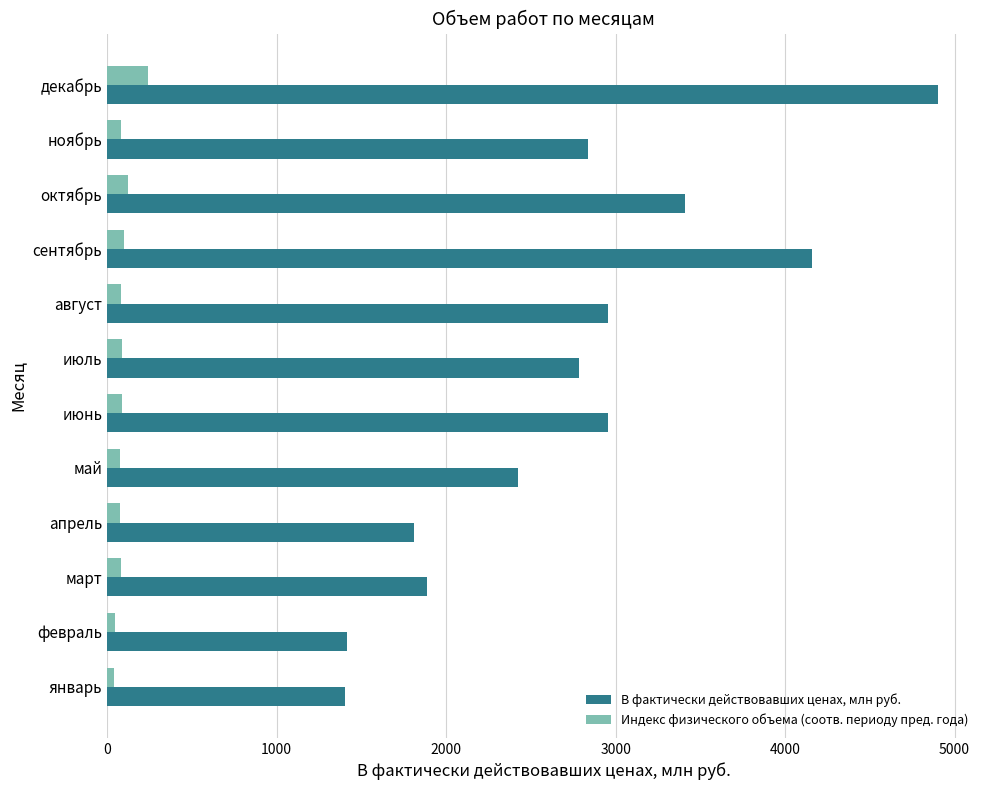

Between февраль and октябрь, which series saw the biggest shift?

В фактически действовавших ценах, млн руб.